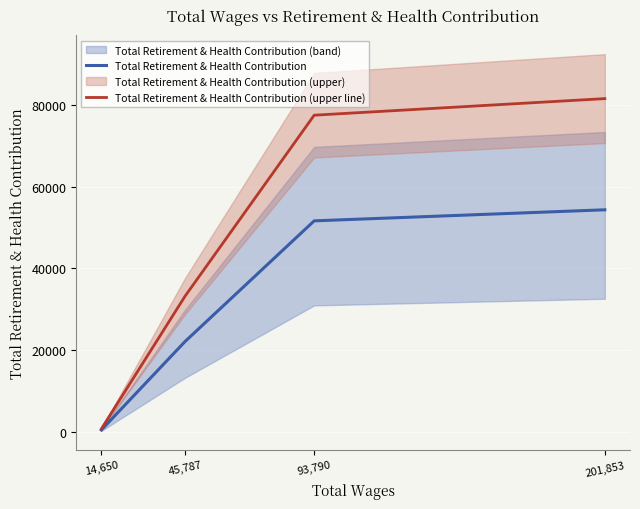

Which series changed the most between 14,650 and 93,790?

Total Retirement & Health Contribution (upper line)